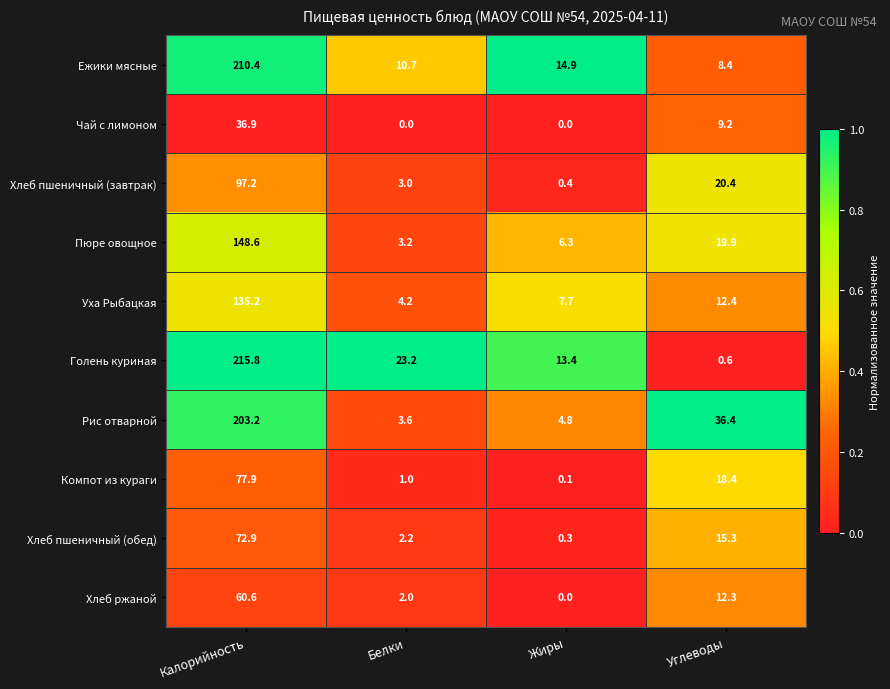

What is the maximum value for Хлеб пшеничный (завтрак)?

97.2